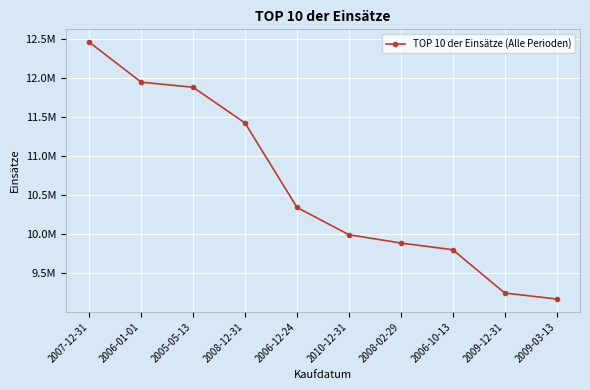

What is the sum of all values?

106112632.0